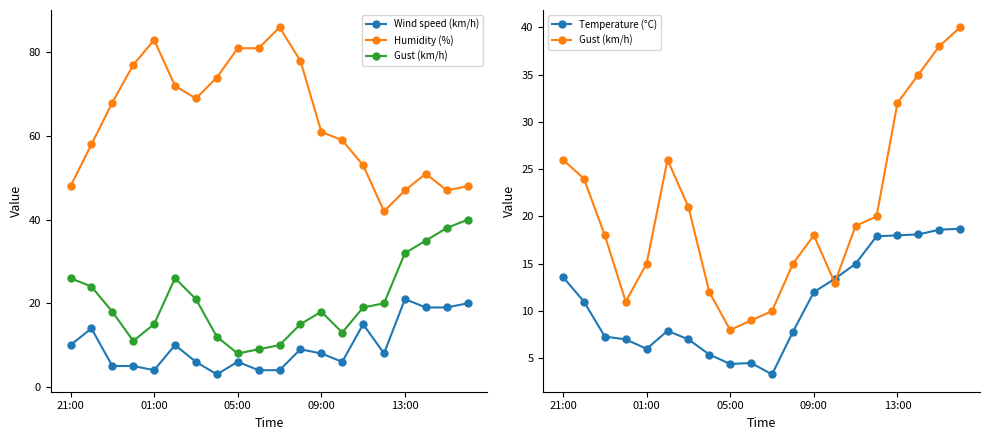

True or false: Wind speed (km/h) and Gust (km/h) intersect in this chart.

False